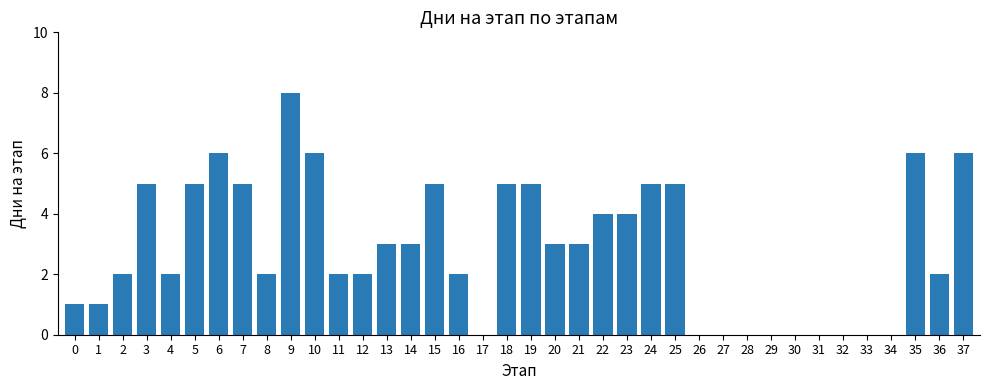

Reading right to left, transcribe all the data shown in this chart.

6	2	6	0	0	0	0	0	0	0	0	0	5	5	4	4	3	3	5	5	0	2	5	3	3	2	2	6	8	2	5	6	5	2	5	2	1	1